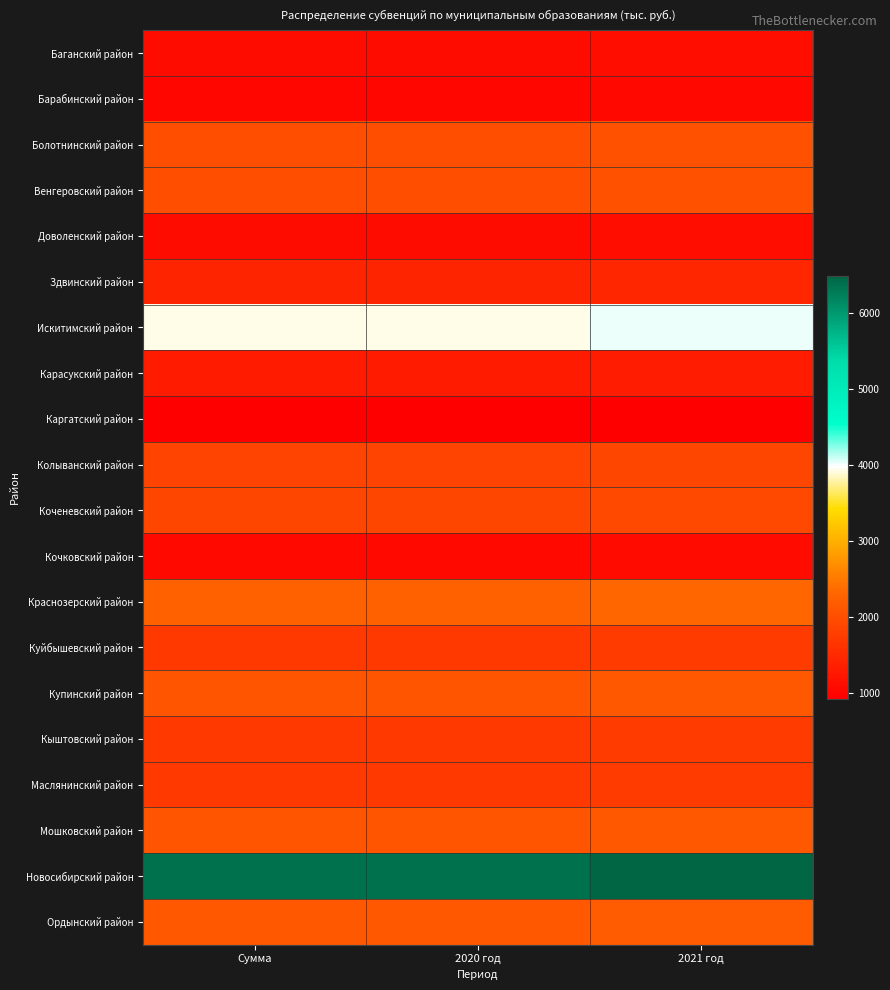

Reading right to left, list all the values displayed in this chart.

Баганский район: 2021 год=1135.4	2020 год=1113.0	Сумма=1112.9
Барабинский район: 2021 год=1040.8	2020 год=1020.2	Сумма=1020.2
Болотнинский район: 2021 год=2034.3	2020 год=1994.1	Сумма=1994.0
Венгеровский район: 2021 год=2034.3	2020 год=1994.1	Сумма=1994.0
Доволенский район: 2021 год=1135.4	2020 год=1113.0	Сумма=1112.9
Здвинский район: 2021 год=1466.6	2020 год=1437.6	Сумма=1437.6
Искитимский район: 2021 год=4021.2	2020 год=3941.7	Сумма=3941.7
Карасукский район: 2021 год=1324.6	2020 год=1298.4	Сумма=1298.5
Каргатский район: 2021 год=946.2	2020 год=927.4	Сумма=927.4
Колыванский район: 2021 год=1892.3	2020 год=1854.9	Сумма=1854.9
Коченевский район: 2021 год=1939.7	2020 год=1901.3	Сумма=1901.2
Кочковский район: 2021 год=1088.1	2020 год=1066.5	Сумма=1066.6
Краснозерский район: 2021 год=2318.1	2020 год=2272.2	Сумма=2272.2
Куйбышевский район: 2021 год=1750.4	2020 год=1715.8	Сумма=1715.7
Купинский район: 2021 год=2128.9	2020 год=2086.7	Сумма=2086.8
Кыштовский район: 2021 год=1750.4	2020 год=1715.8	Сумма=1715.8
Маслянинский район: 2021 год=1750.4	2020 год=1715.8	Сумма=1715.8
Мошковский район: 2021 год=2128.9	2020 год=2086.7	Сумма=2086.8
Новосибирский район: 2021 год=6481.3	2020 год=6353.0	Сумма=6353.0
Ордынский район: 2021 год=2176.2	2020 год=2133.1	Сумма=2133.1